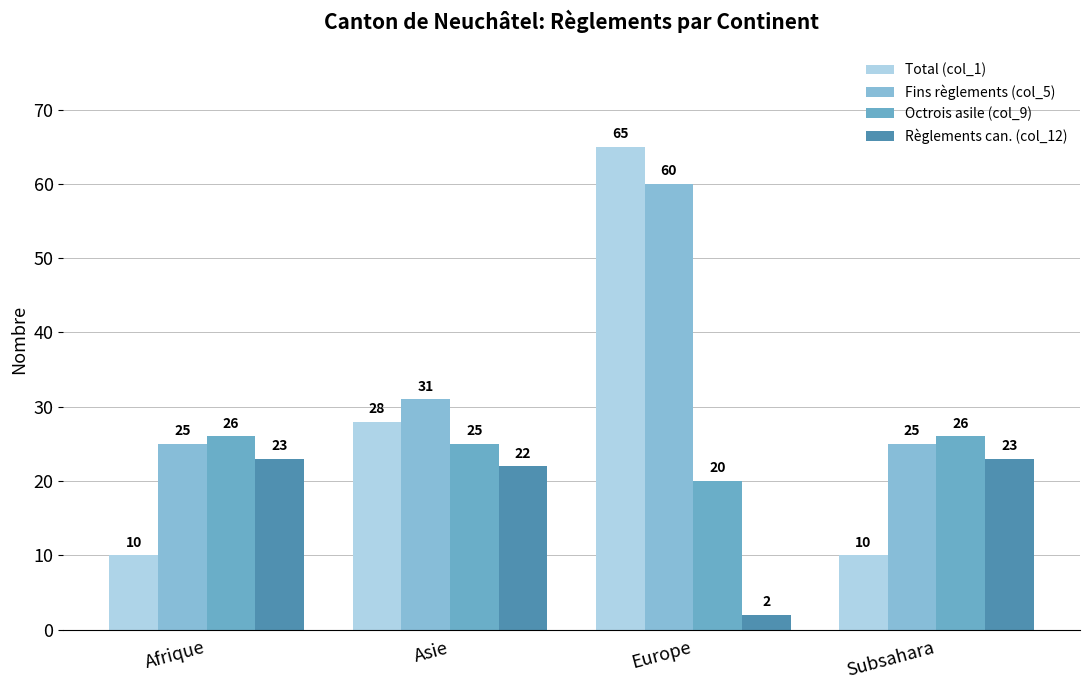

Between Asie and Europe, which series saw the biggest shift?

Total (col_1)